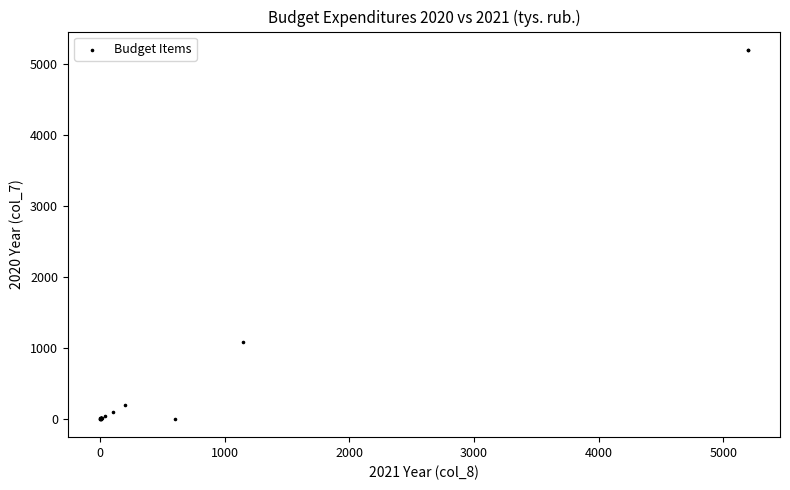

What Y value in the scatter plot is closest to 2597?

1077.5